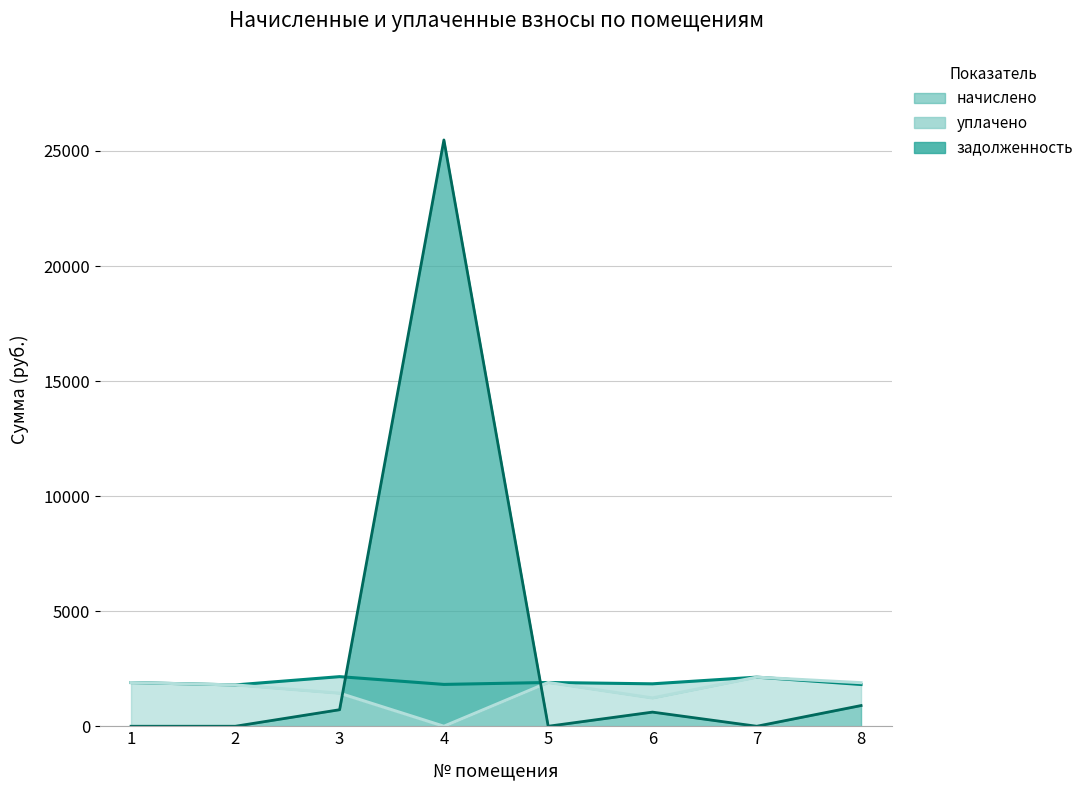

Between which two adjacent categories do задолженность and начислено first intersect?

3 and 4